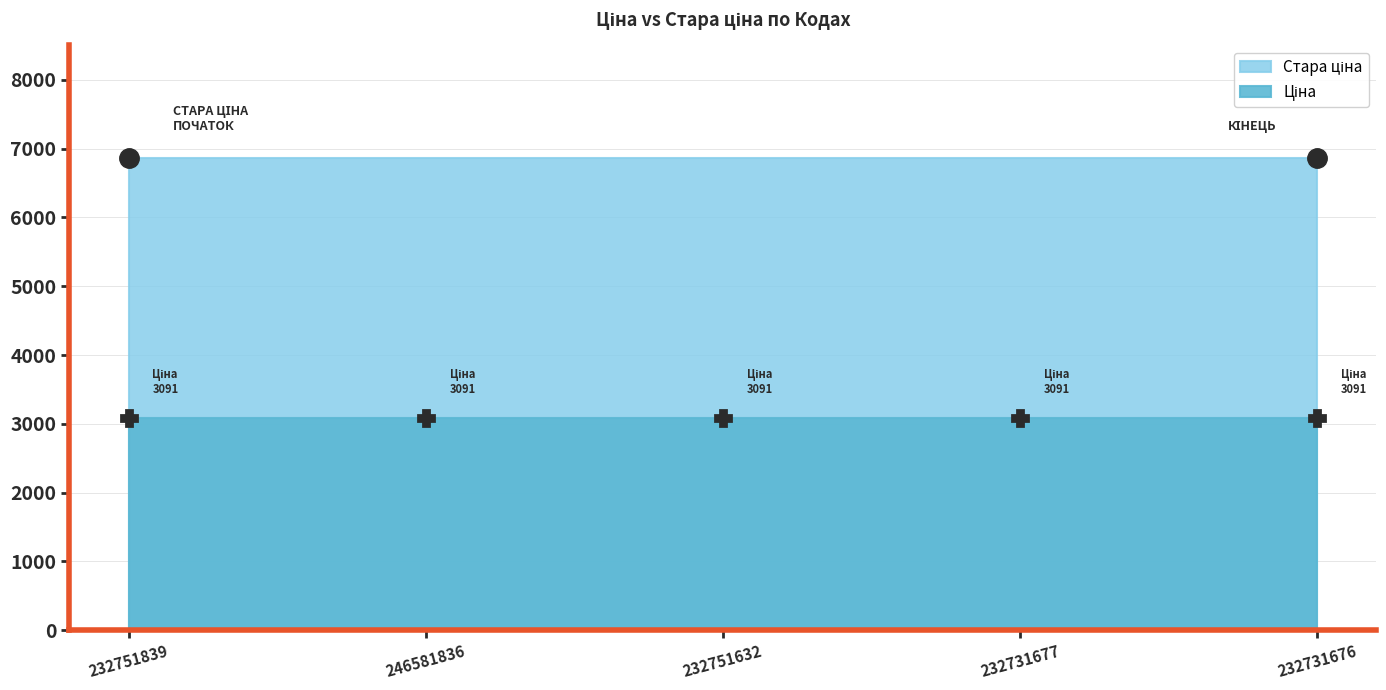

True or false: Ціна and Стара ціна cross at least once.

False